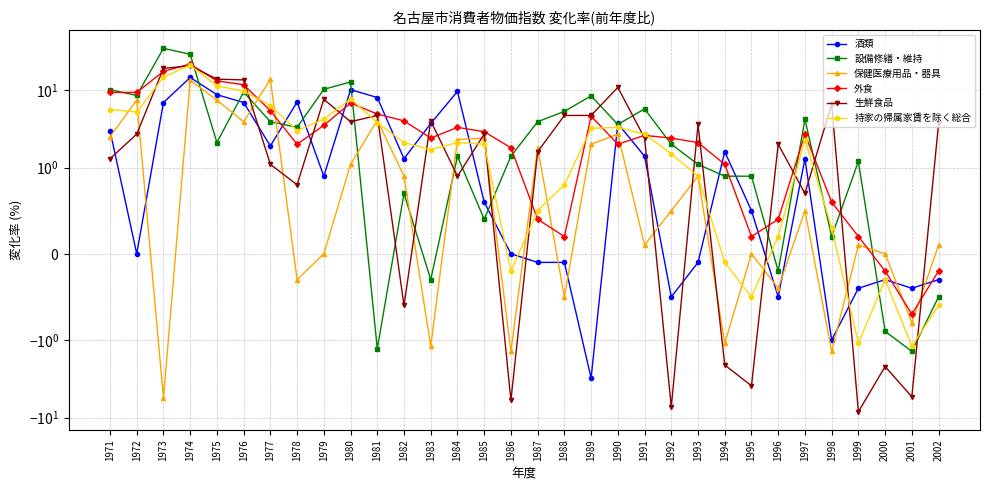

Where does the 設備修繕・維持 series first go above 2?

1971